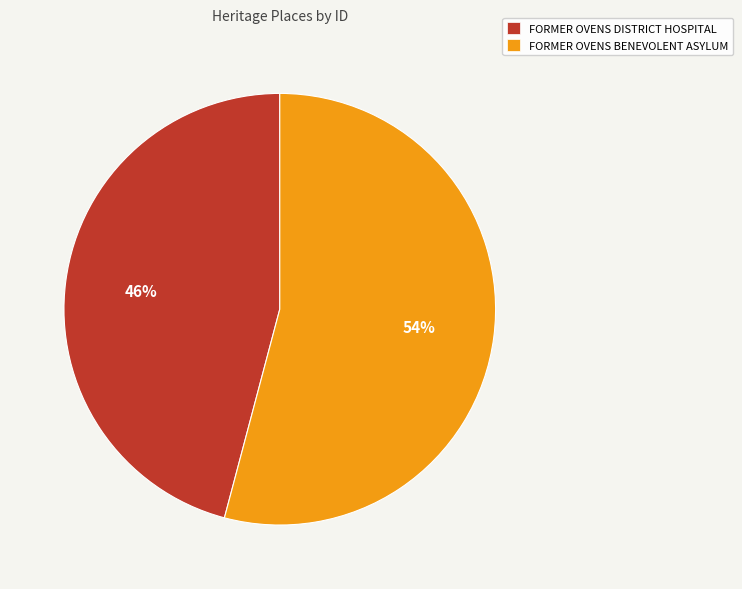

Combined, do FORMER OVENS DISTRICT HOSPITAL and FORMER OVENS BENEVOLENT ASYLUM account for over 50%?

Yes